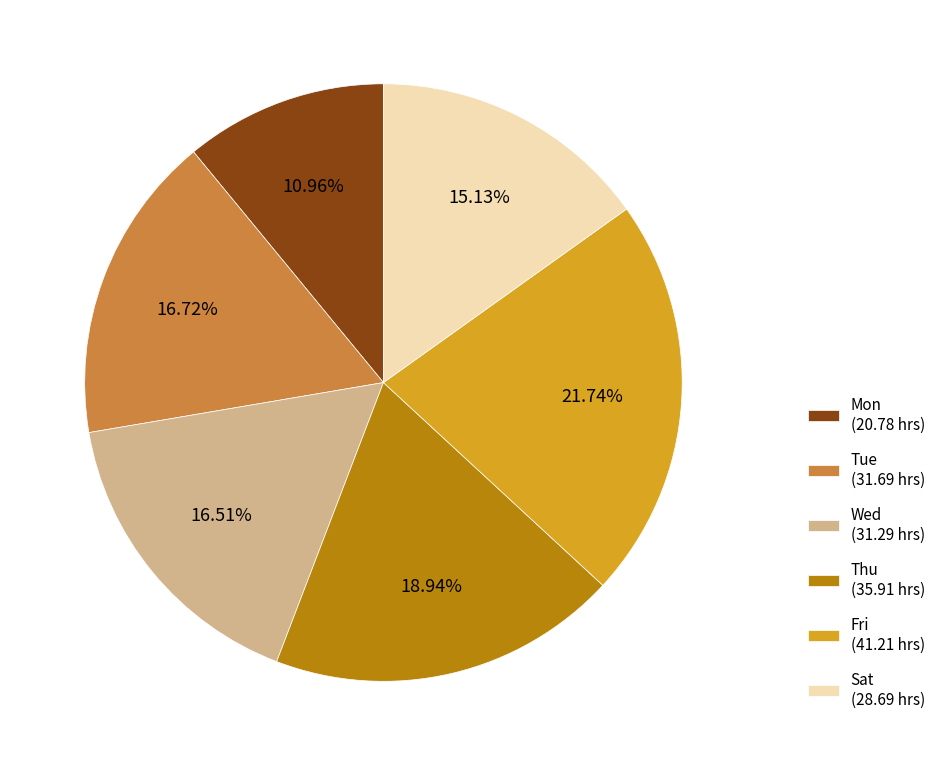

What is the smallest slice in the pie chart?

Mon (20.78 hrs)